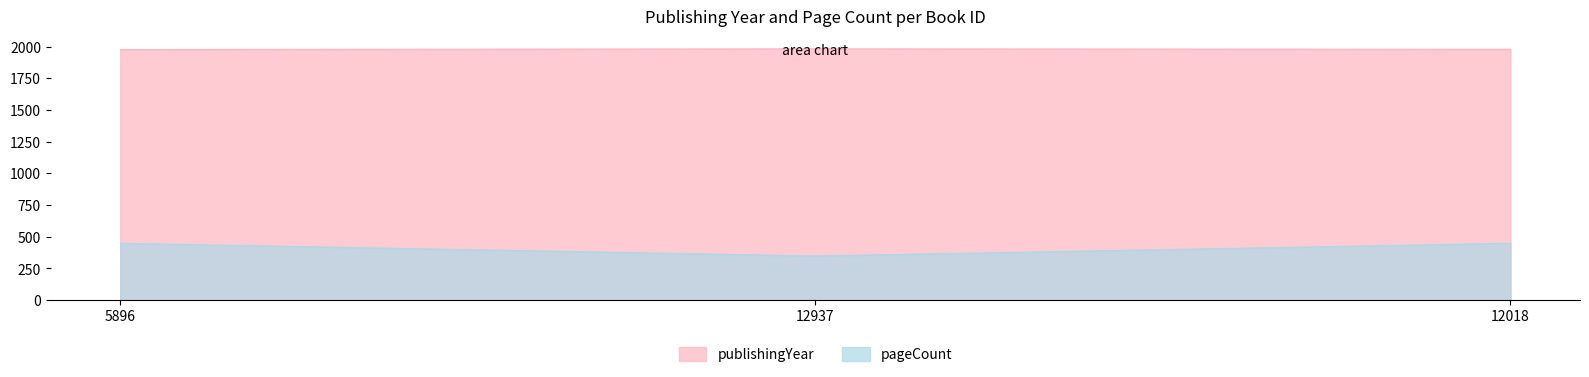

At which category does the chart reach its peak across all series?

12937